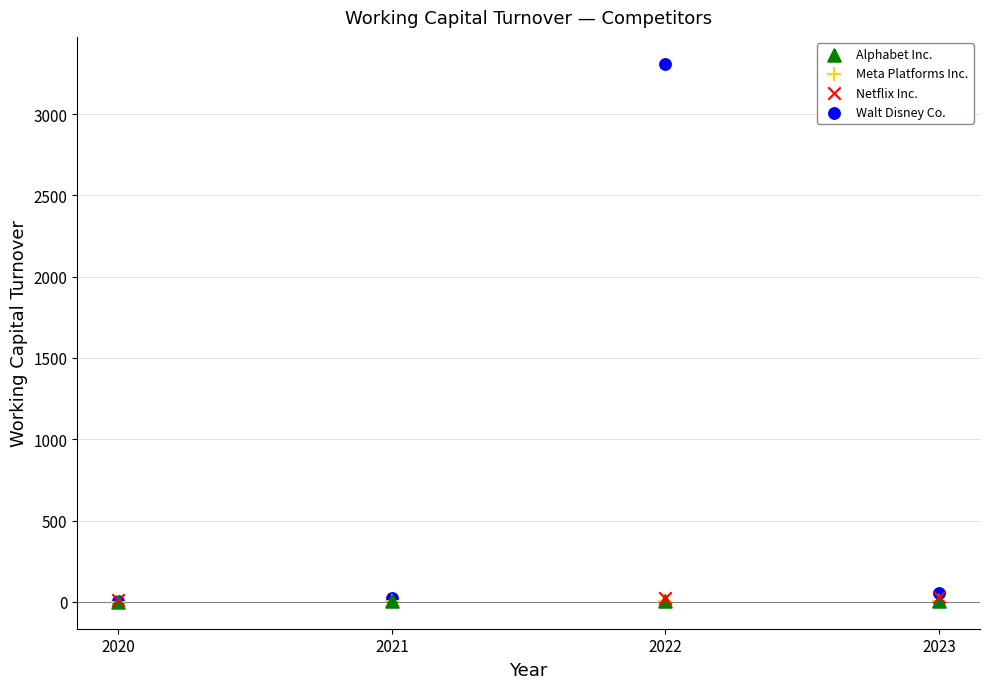

Which series has the widest spread of Y values?

Walt Disney Co.